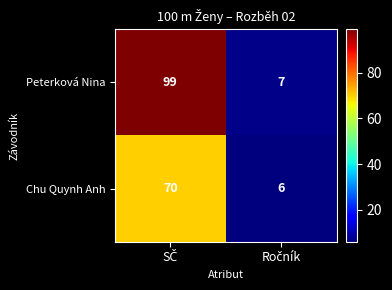

Reading left to right, extract all data points from this chart.

Peterková Nina: 99	7
Chu Quynh Anh: 70	6